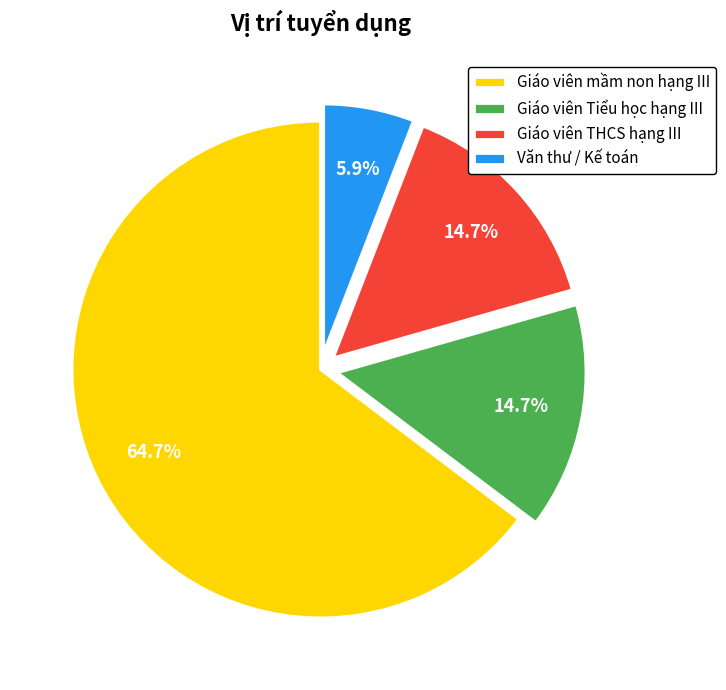

To the nearest percent, what portion does Giáo viên mầm non hạng III represent?

65%